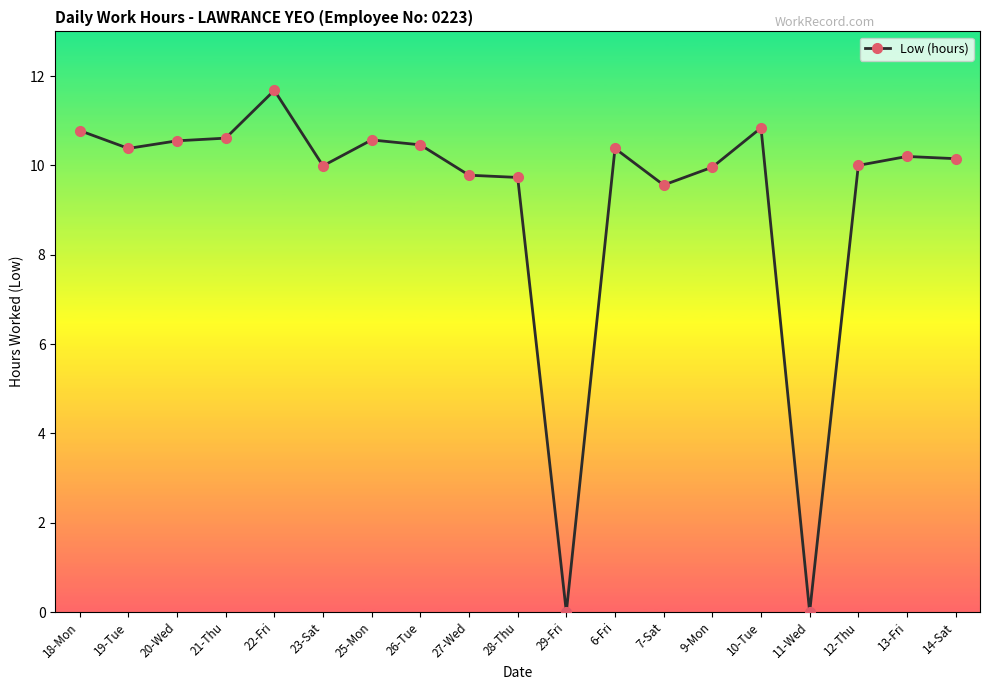

At which category does the chart reach its peak across all series?

22-Fri